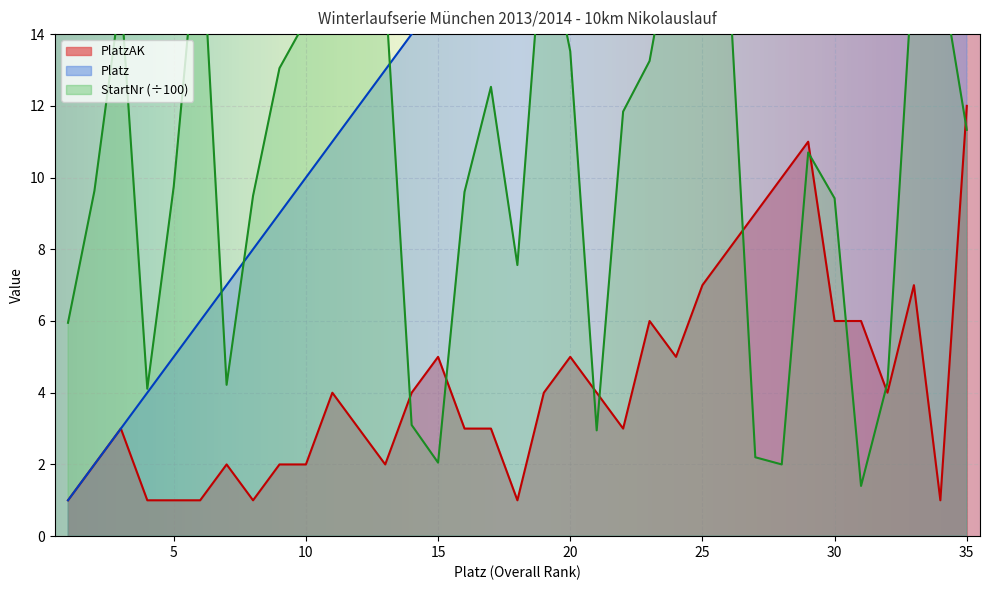

Does the chart display data point markers on the line(s)?

No